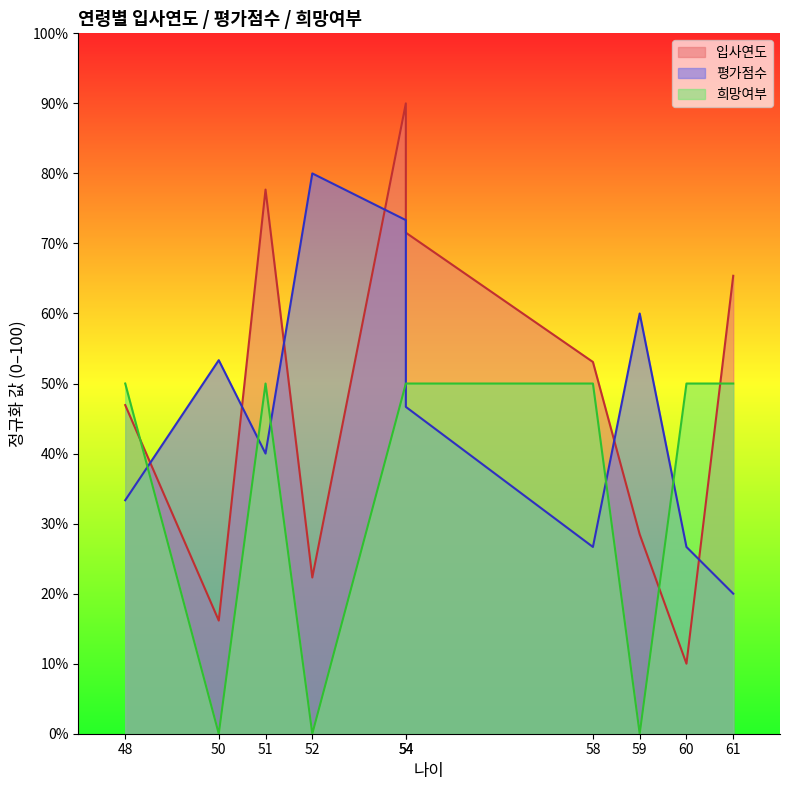

Does the chart have visible grid lines?

No